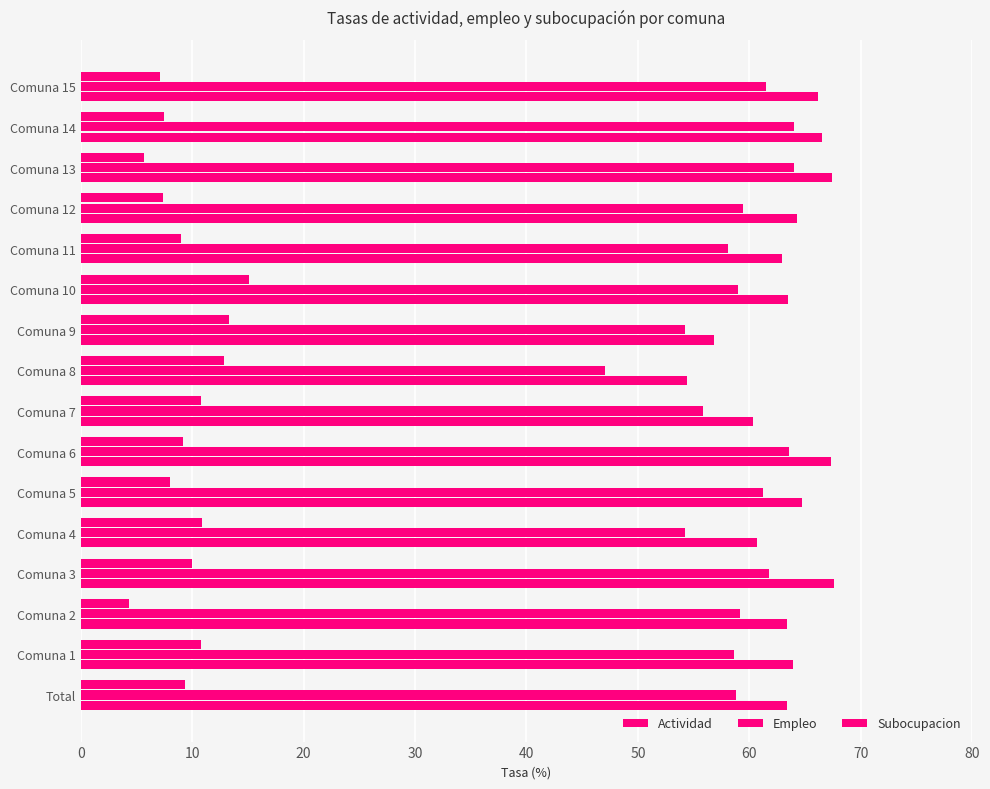

How many distinct data groups are displayed?

3